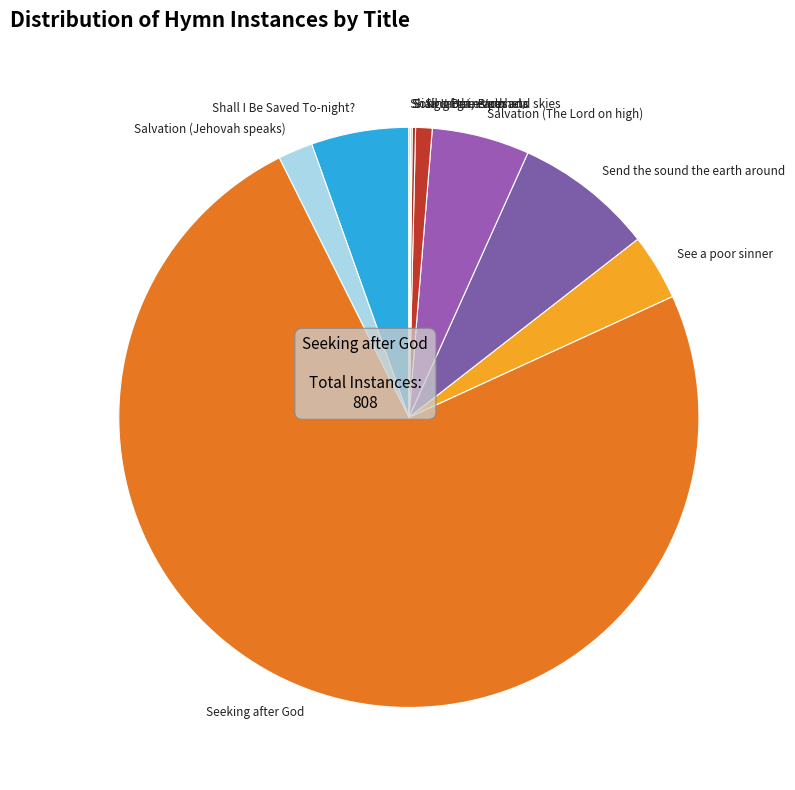

True or false: Sing out, earth and skies accounts for 11% of the total.

False